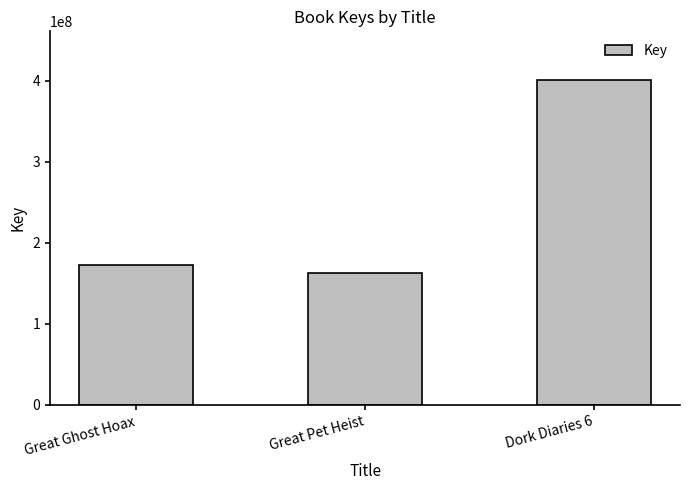

The chart shows a value of 172323936 at Great Ghost Hoax. True or false?

True